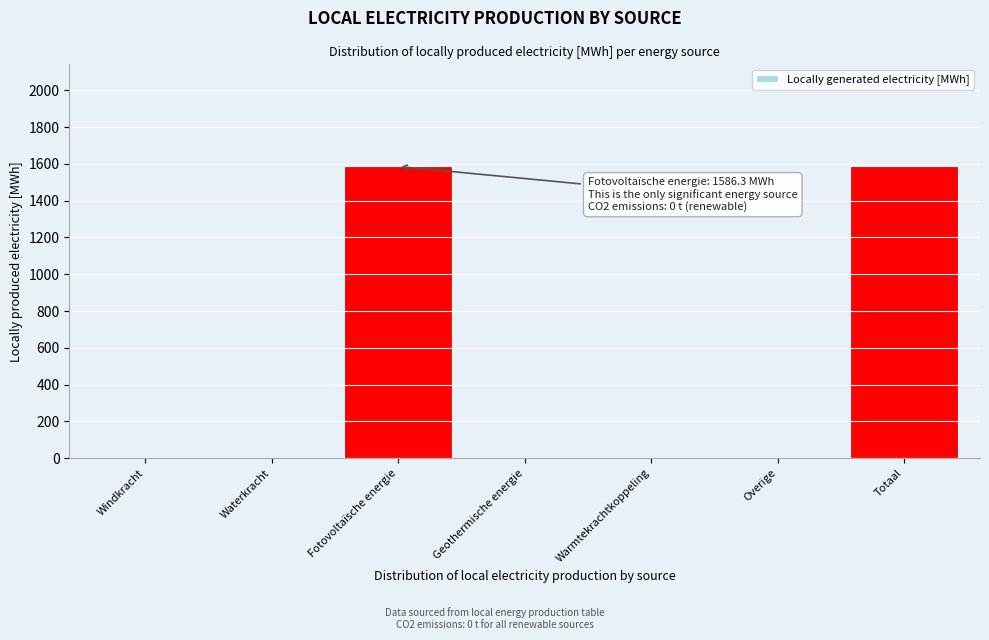

Reading left to right, transcribe all the data shown in this chart.

Windkracht=0.0	Waterkracht=0.0	Fotovoltaïsche energie=1586.3	Geothermische energie=0.0	Warmtekrachtkoppeling=0.0	Overige=0.0	Totaal=1586.3